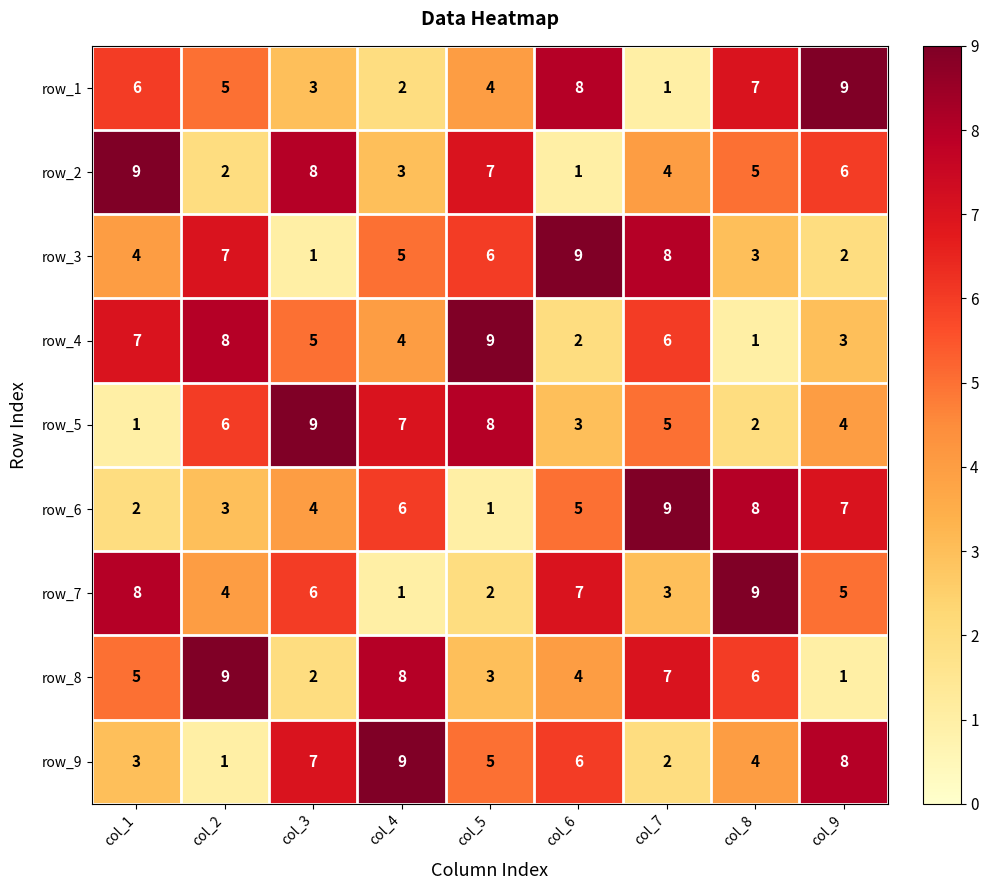

How many values in the row_6 series are below 5?

4